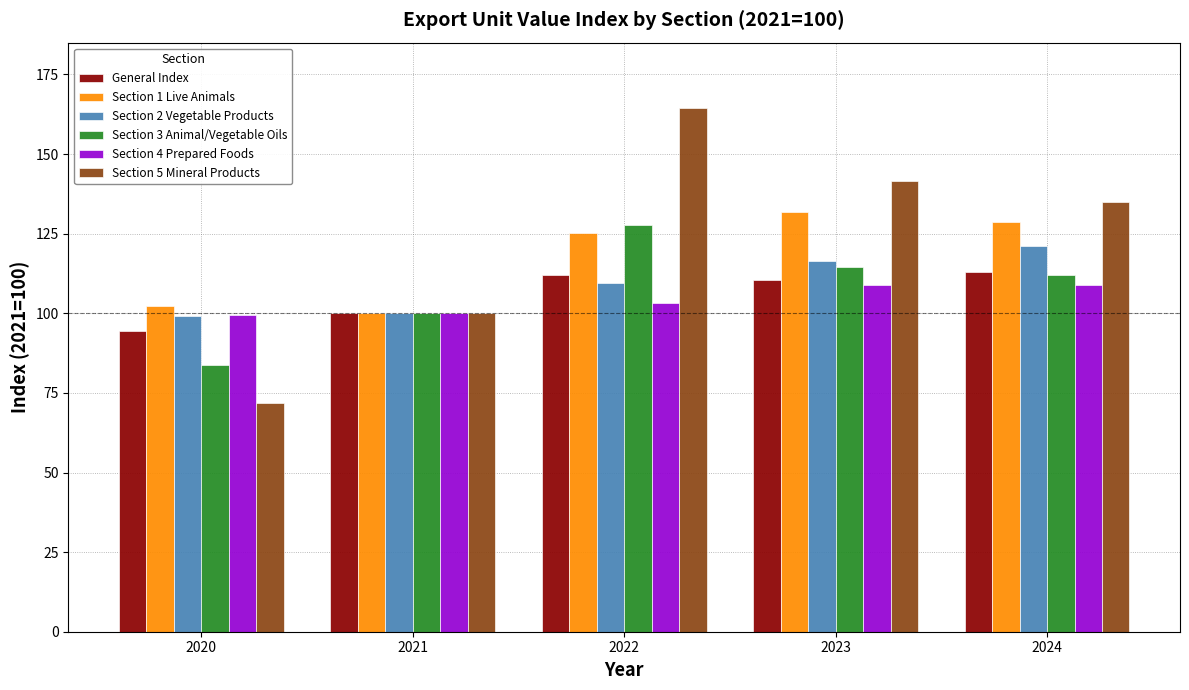

What are all the series names shown in the legend?

General Index, Section 1 Live Animals, Section 2 Vegetable Products, Section 3 Animal/Vegetable Oils, Section 4 Prepared Foods, Section 5 Mineral Products